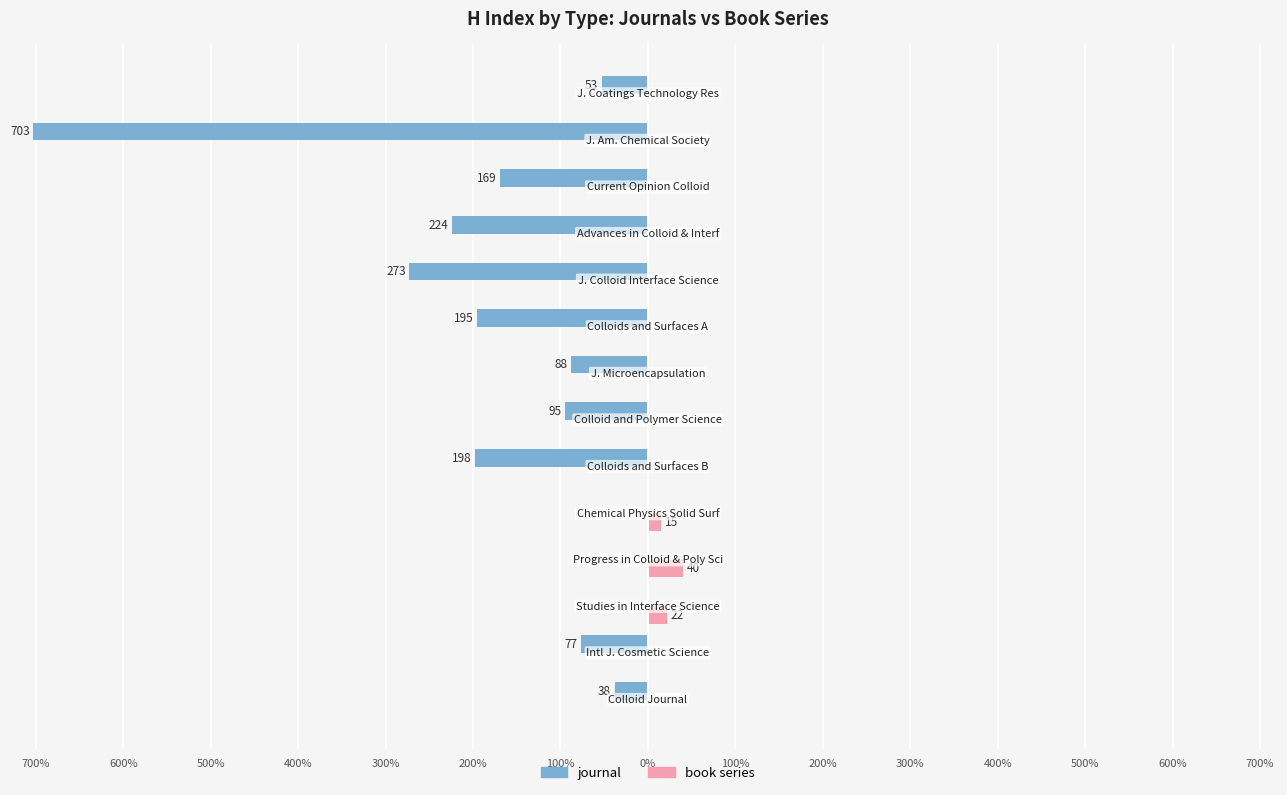

Reading left to right, list all the values displayed in this chart.

journal: -38	-77	0	0	0	-198	-95	-88	-195	-273	-224	-169	-703	-53
book series: 0	0	22	40	15	0	0	0	0	0	0	0	0	0